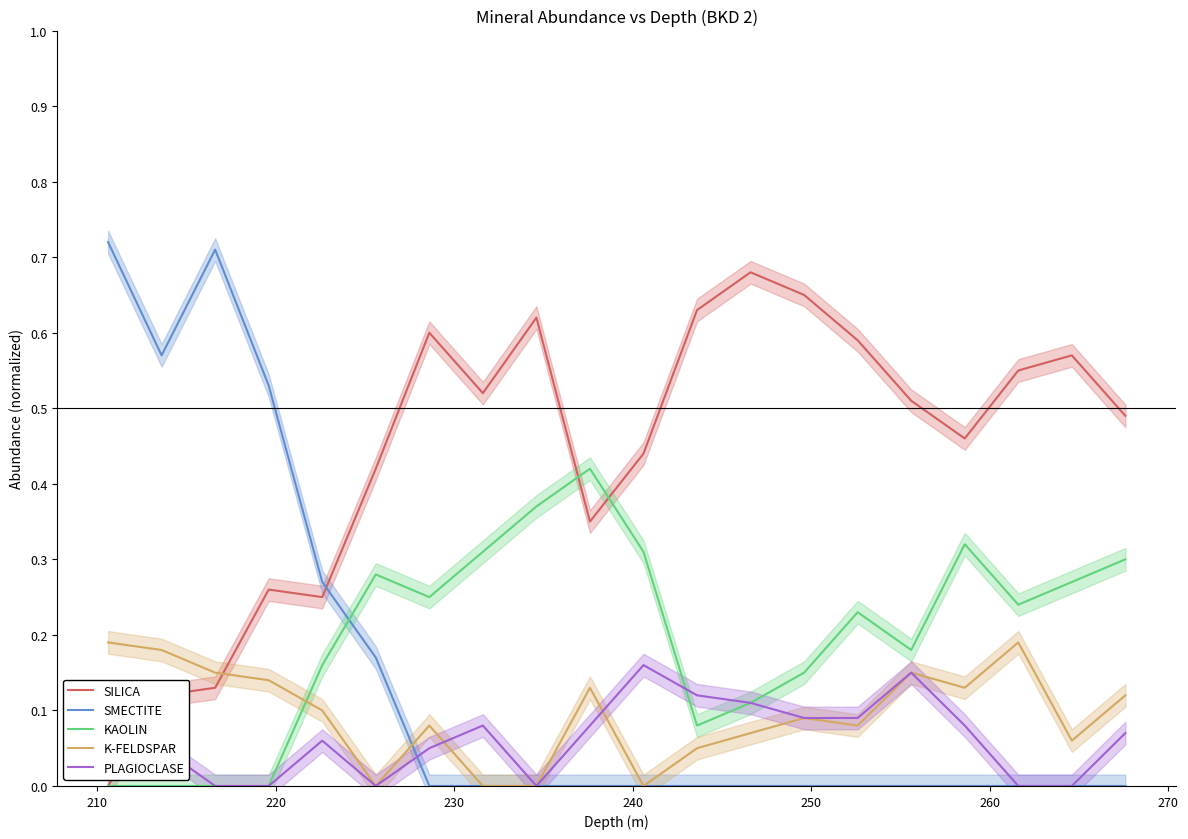

How many intersections are there between SMECTITE and SILICA?

1